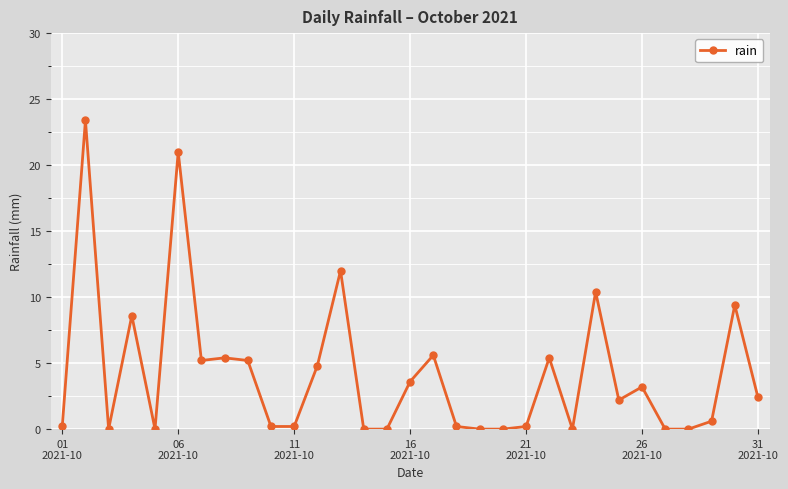

True or false: there are more than 2 points higher than both neighbors.

True